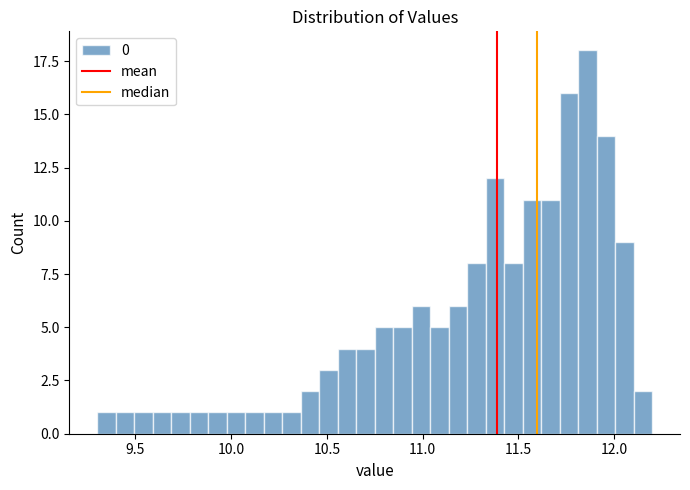

Around what value on the x-axis is the tallest bar? Give the approximate position of its centre, as read against the axis.

11.85